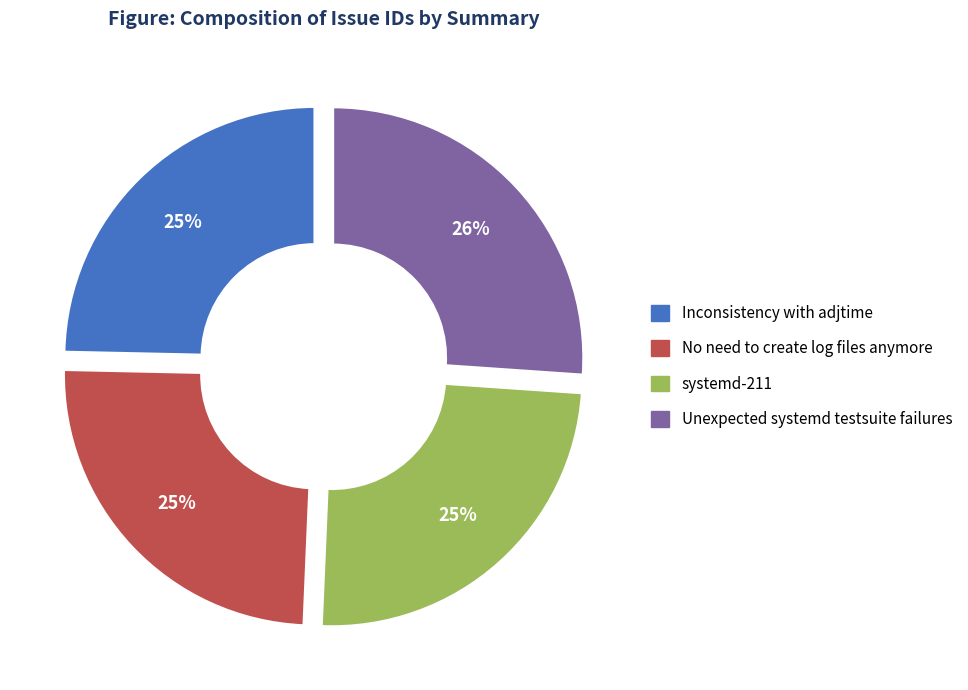

Which category has the biggest portion of the pie?

Unexpected systemd testsuite failures